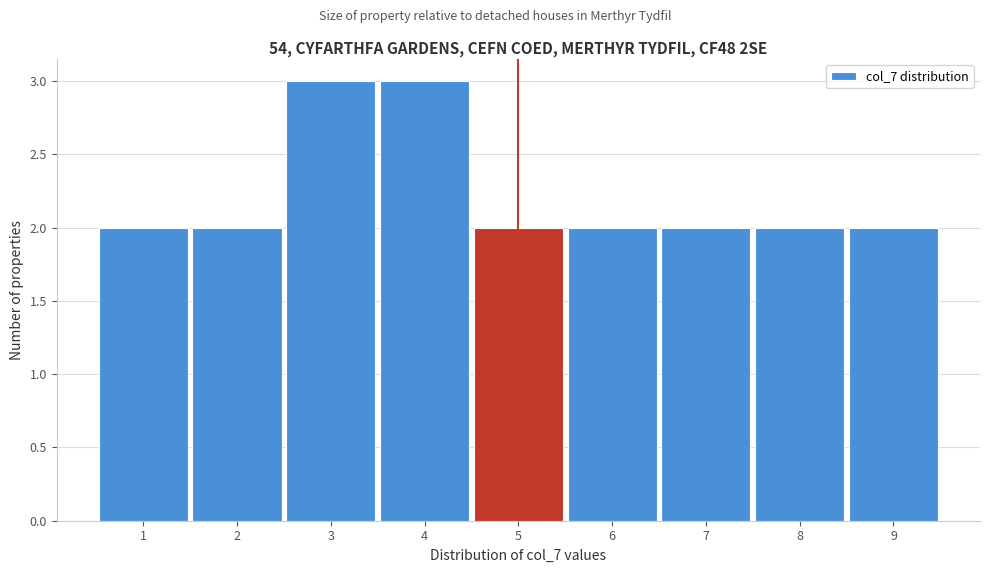

What is the height of the bar covering 8.5 to 9.5 on the x-axis? The values are not printed on the chart, so give them approximately, as read against the axis.

2